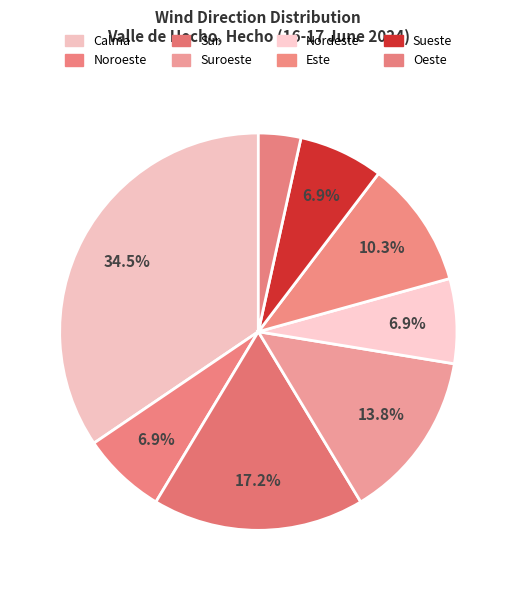

To the nearest percent, what is the combined percentage of Suroeste and Noroeste?

21%